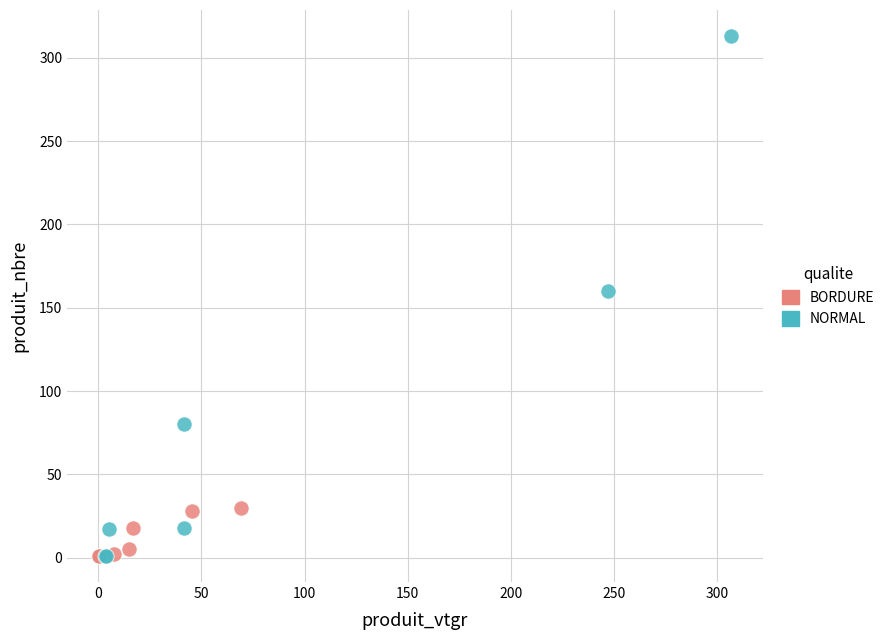

What are all the series names shown in the legend?

BORDURE, NORMAL